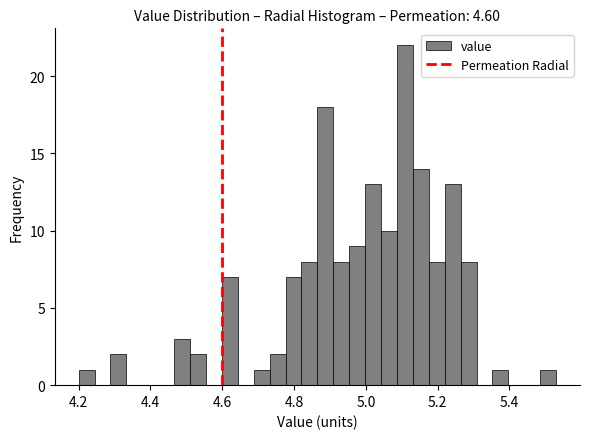

Around what value on the x-axis is the tallest bar? Give the approximate position of its centre, as read against the axis.

5.10